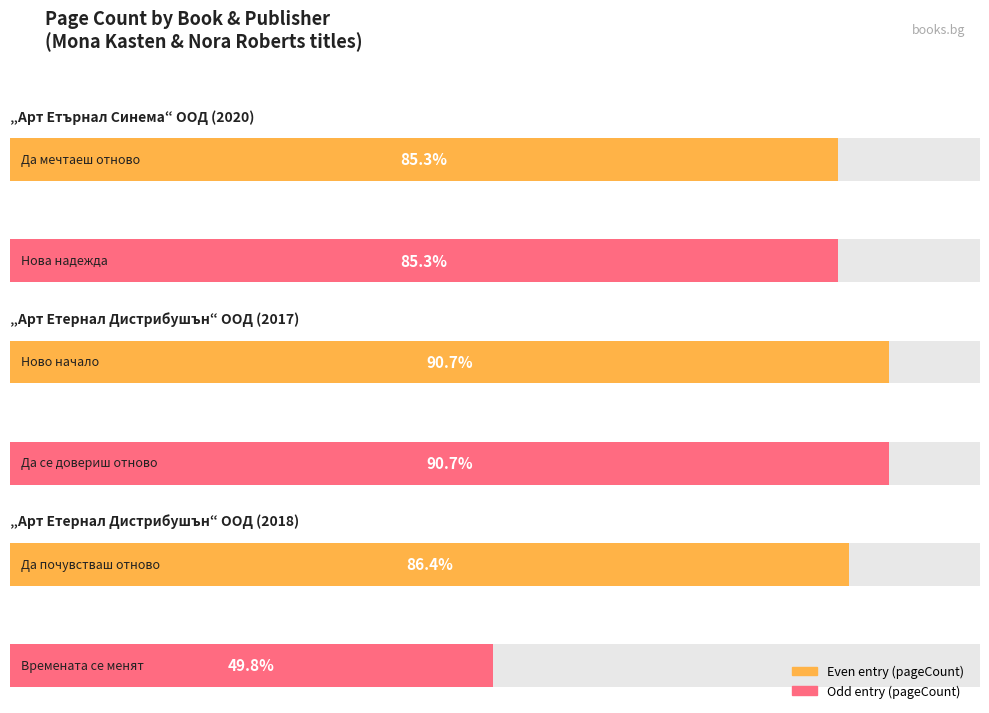

The value at „Арт Етернал Дистрибушън“ ООД (2018) is 677. True or false?

False